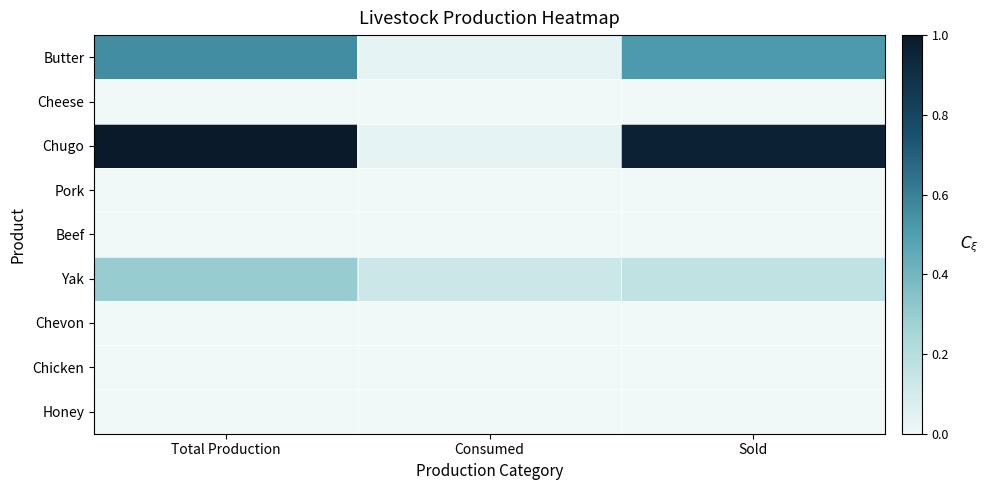

Rank the series by their maximum value, from lowest to highest.

Cheese, Pork, Beef, Chevon, Chicken, Honey, Yak, Butter, Chugo